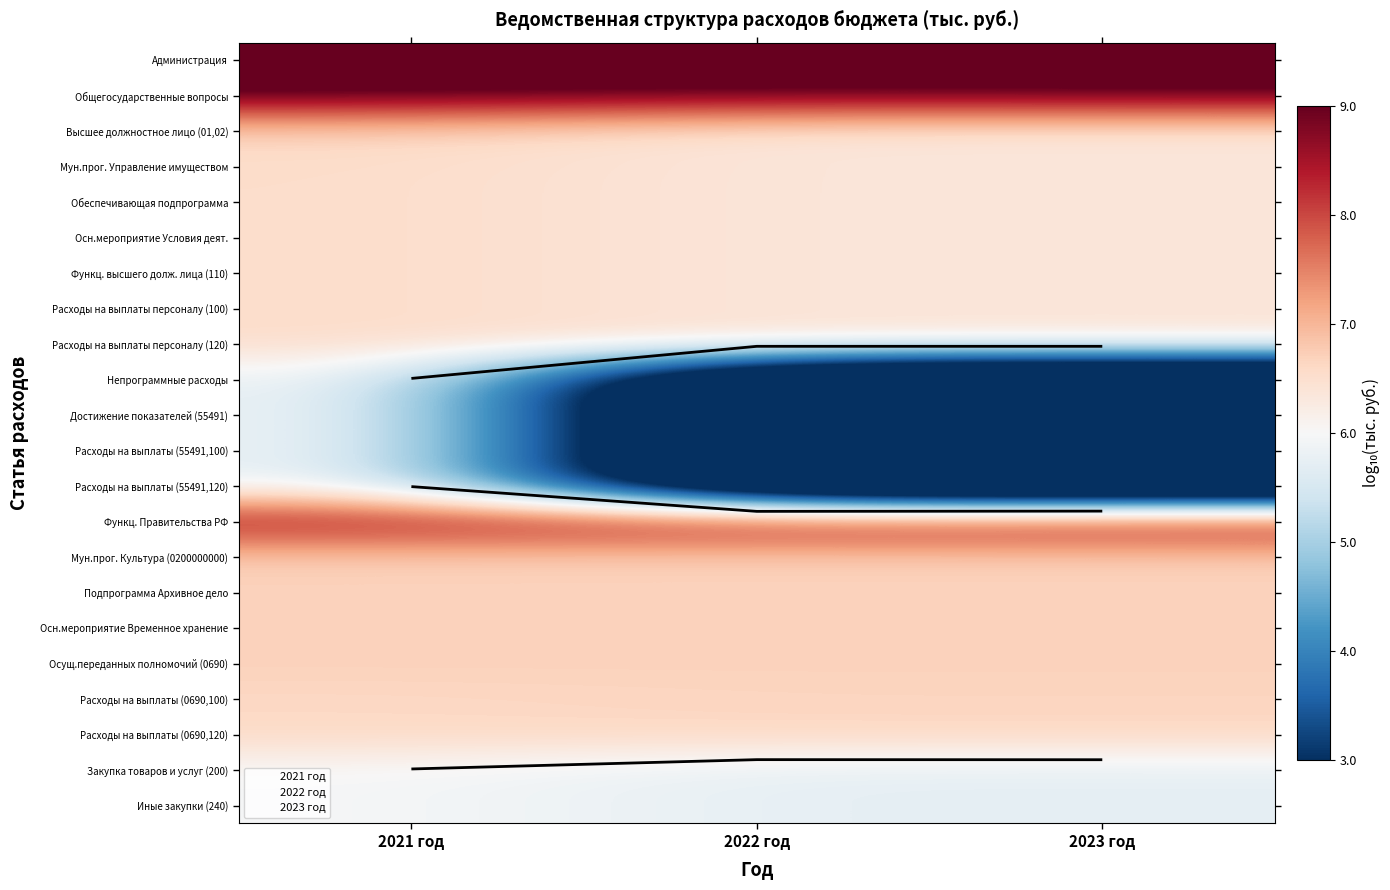

At which category is the sum across all series the highest?

2021 год